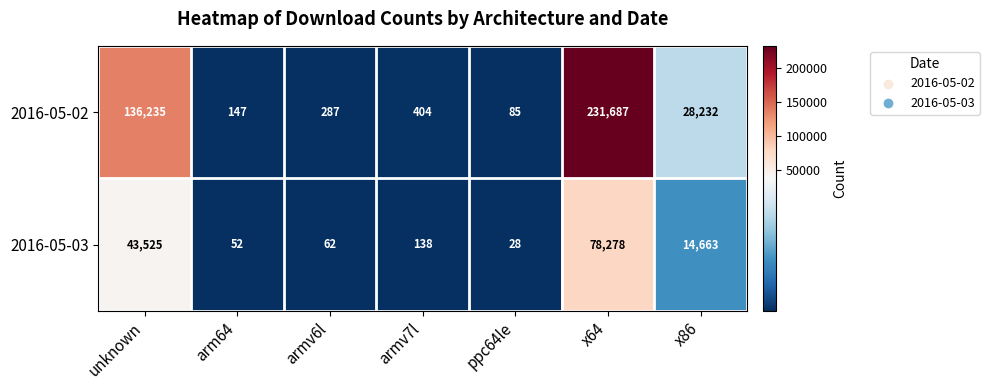

At how many categories does at least one series exceed 119138?

2